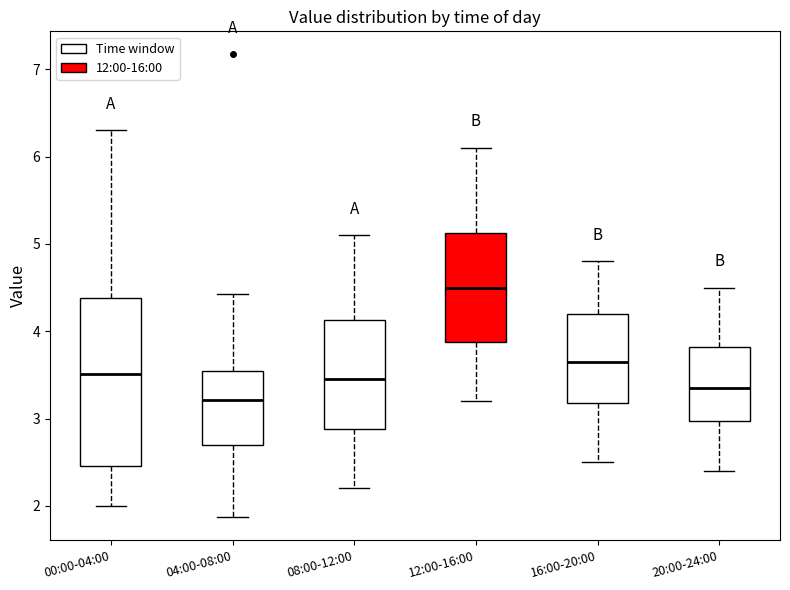

Which box has the highest median line?

12:00-16:00